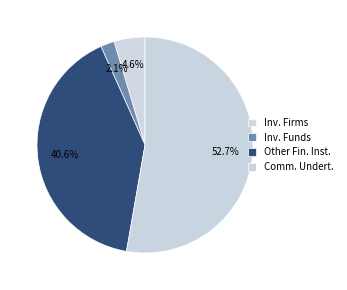

Count the number of slices in the pie.

4